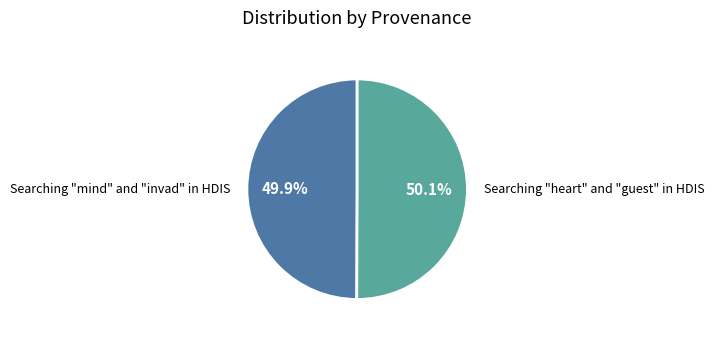

Is there a majority slice in this chart?

Yes